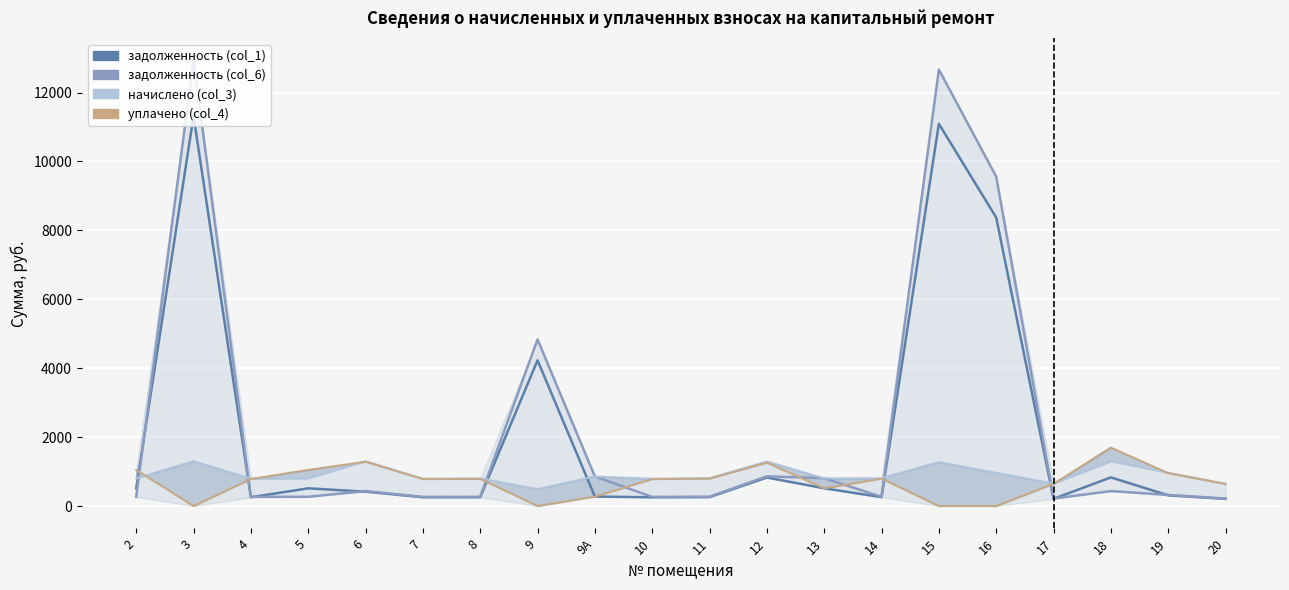

Rank the series by their maximum value, from lowest to highest.

начислено (col_3), уплачено (col_4), задолженность (col_1), задолженность (col_6)